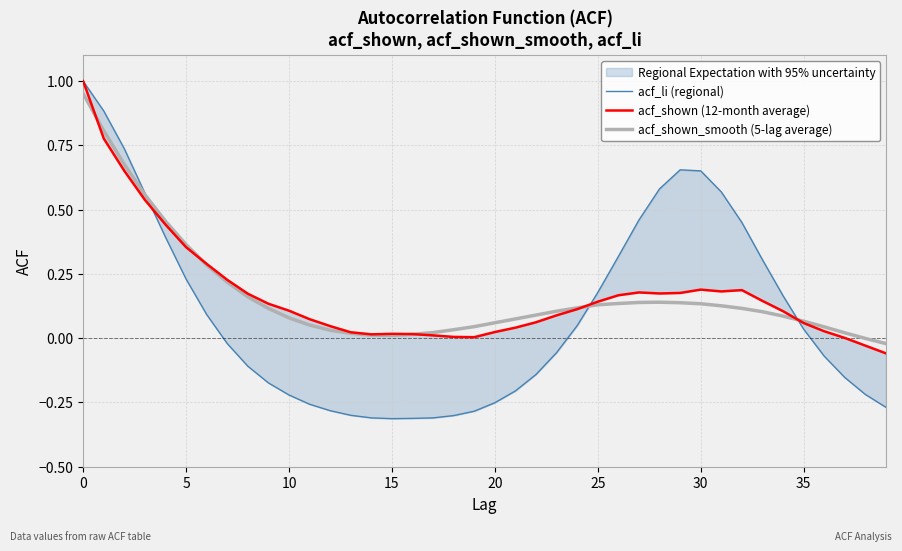

True or false: acf_shown (12-month average) and acf_shown_smooth (5-lag average) cross at least once.

True